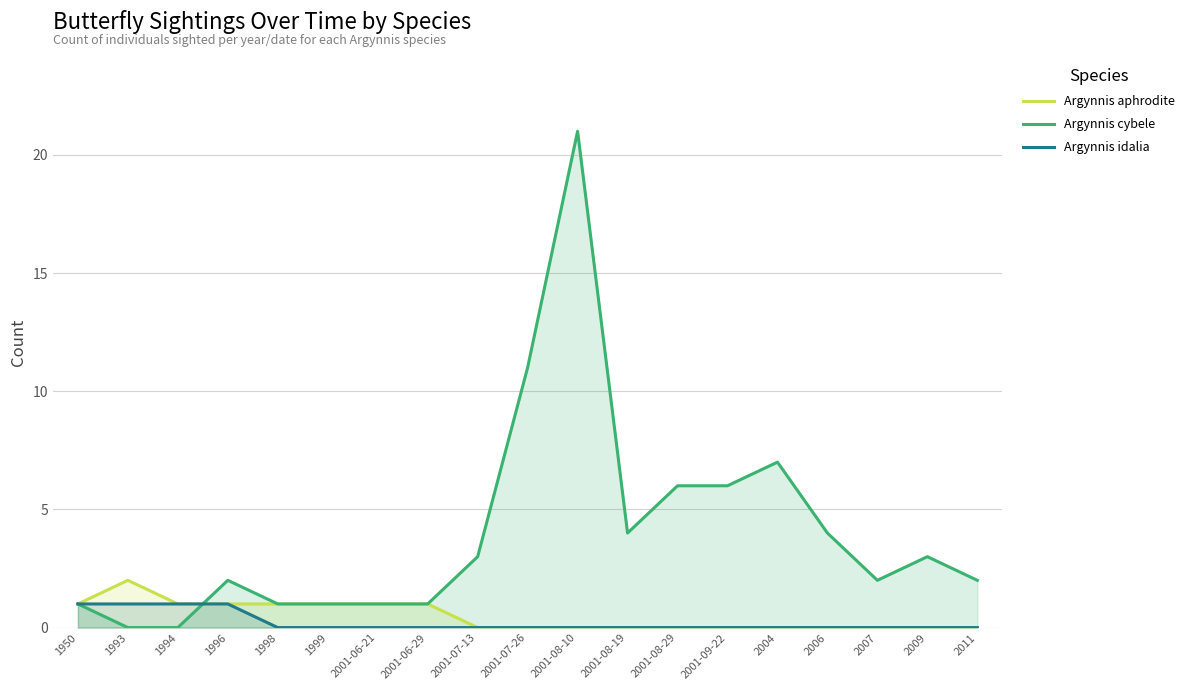

What is the difference between the second highest and minimum values in the Argynnis aphrodite series?

1